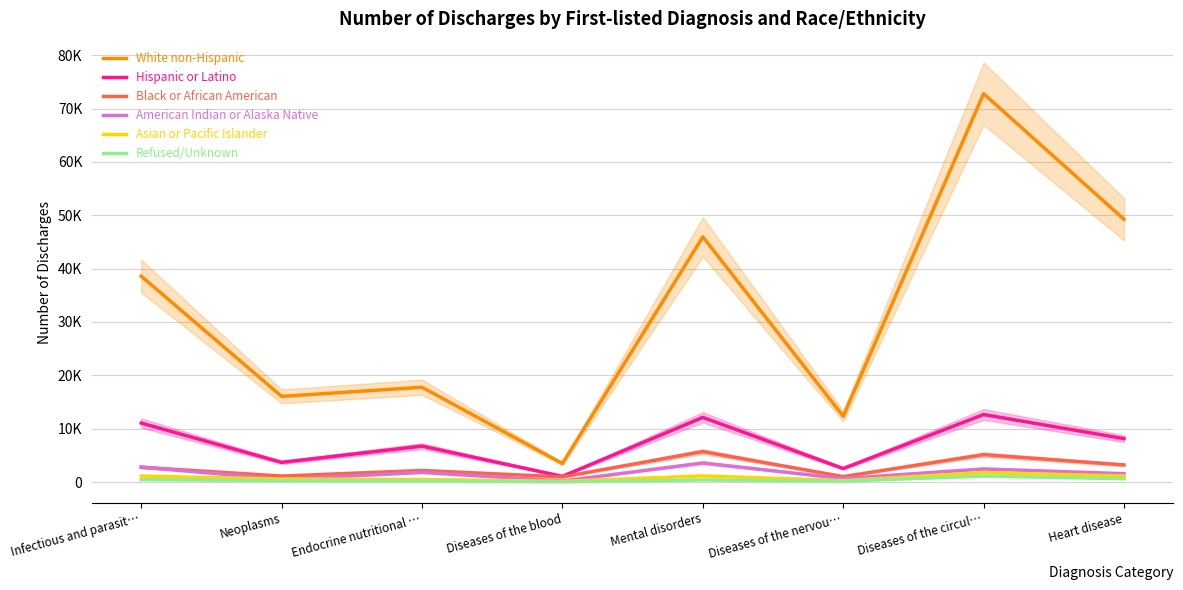

What is the difference between the maximum and second lowest values in the Black or African American series?

4692